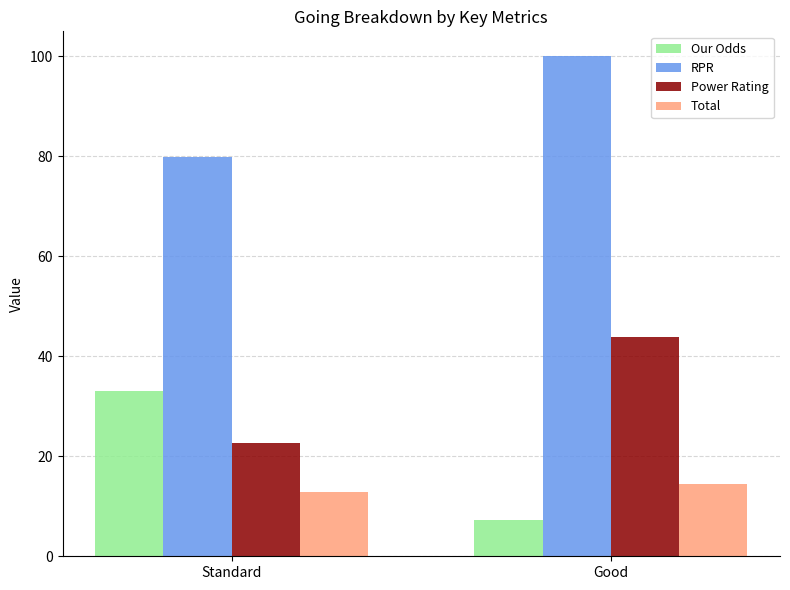

At Good, list the series in order from largest to smallest.

RPR, Power Rating, Total, Our Odds